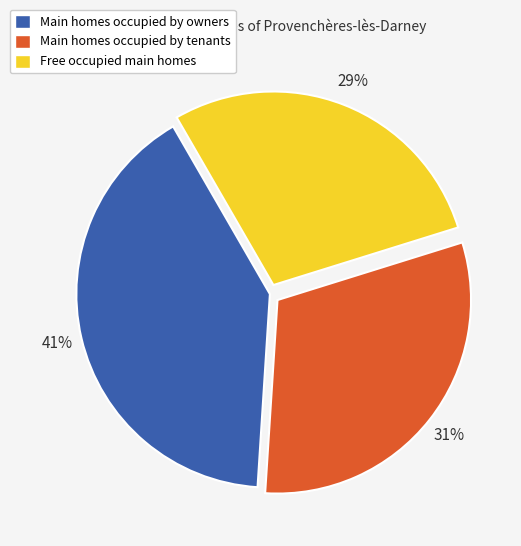

To the nearest percent, what percentage of the pie is Main homes occupied by owners?

41%